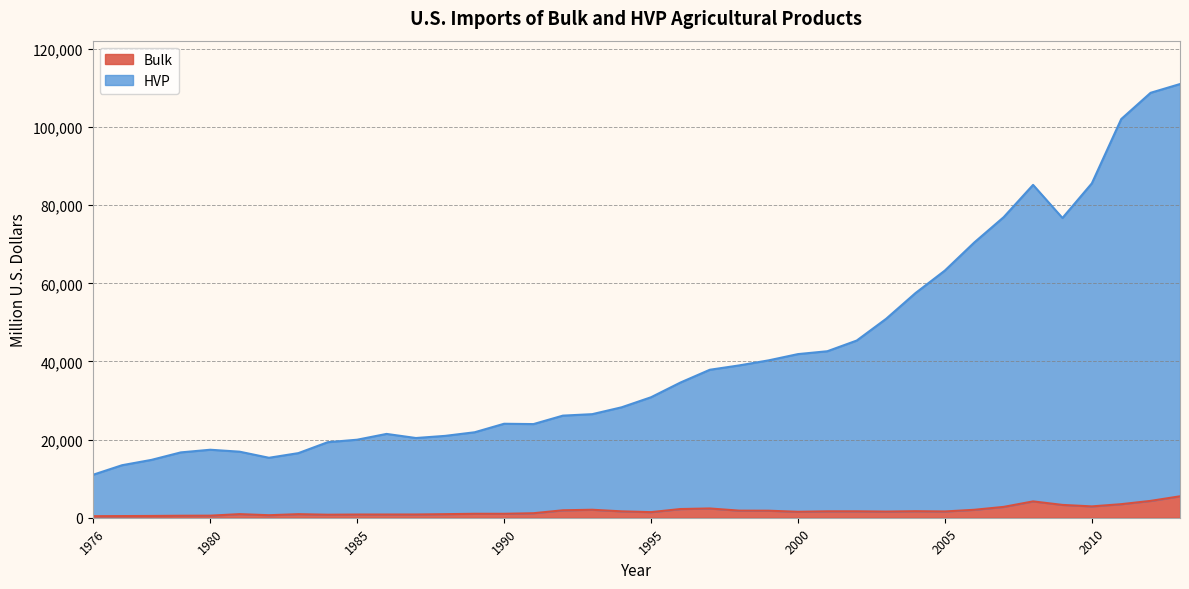

What are all the series names shown in the legend?

Bulk, HVP